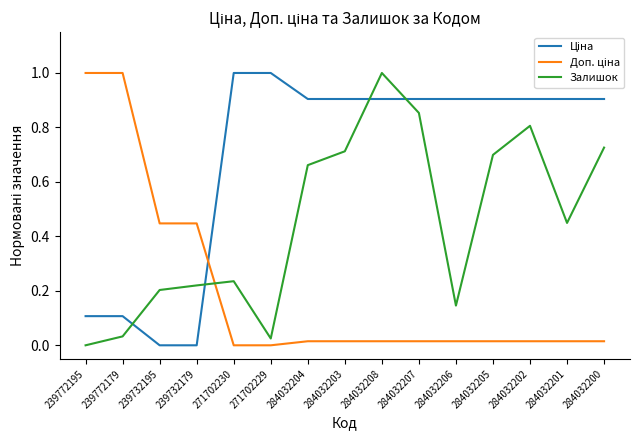

Is it true that Залишок equals 0.2 at 239732179?

True